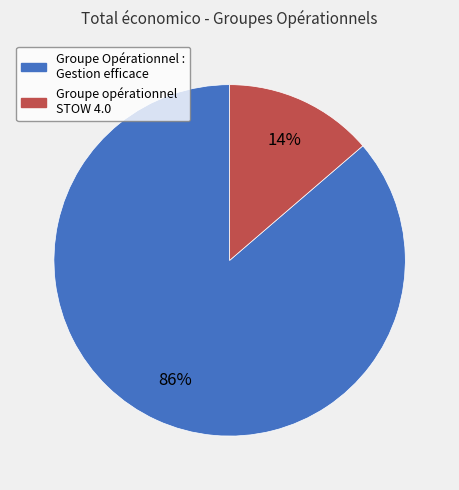

Count the number of slices in the pie.

2